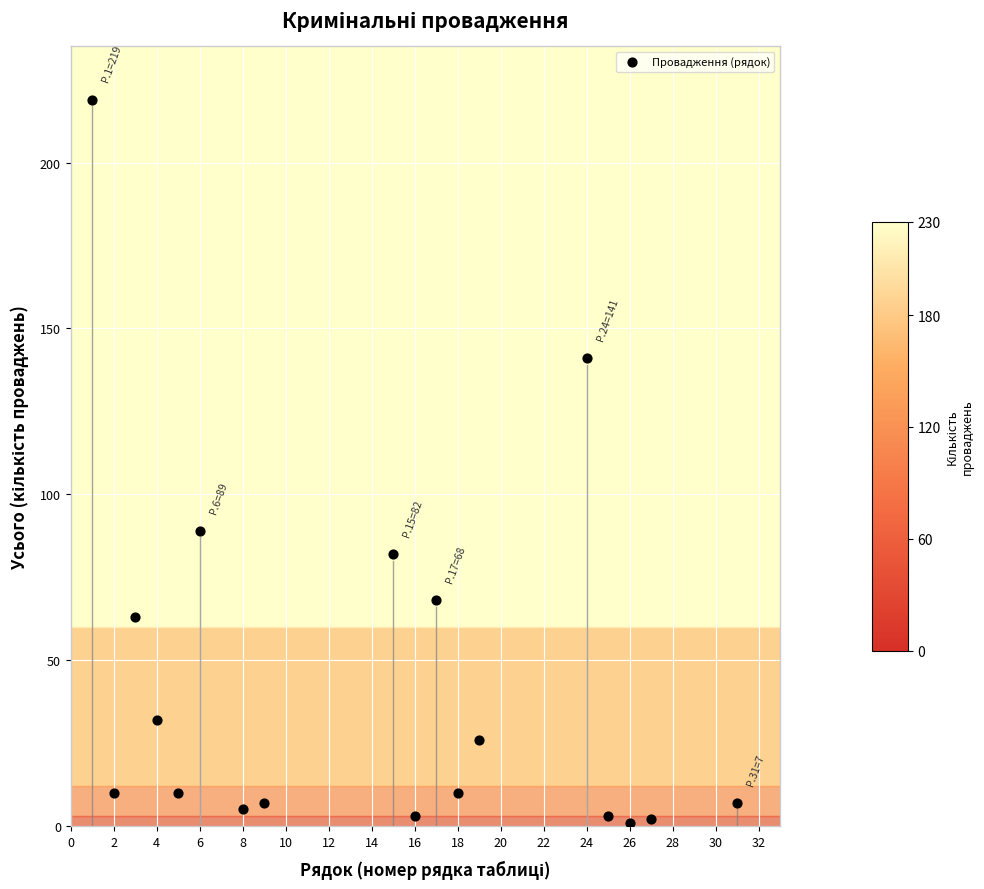

What Y value in the scatter plot is closest to 110?

89